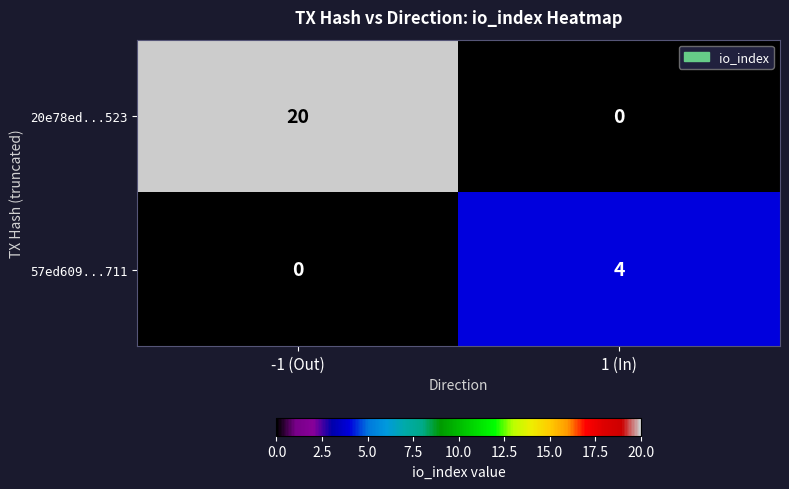

Reading left to right, transcribe all the data shown in this chart.

20e78ed...523: 20	0
57ed609...711: 0	4